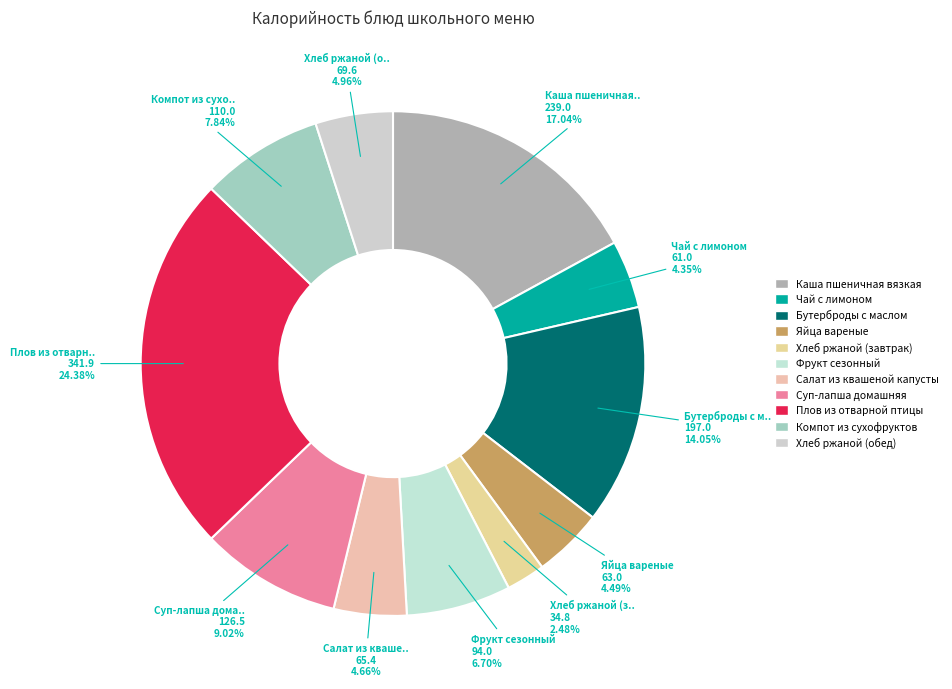

Which slice is the largest?

Плов из отварной птицы